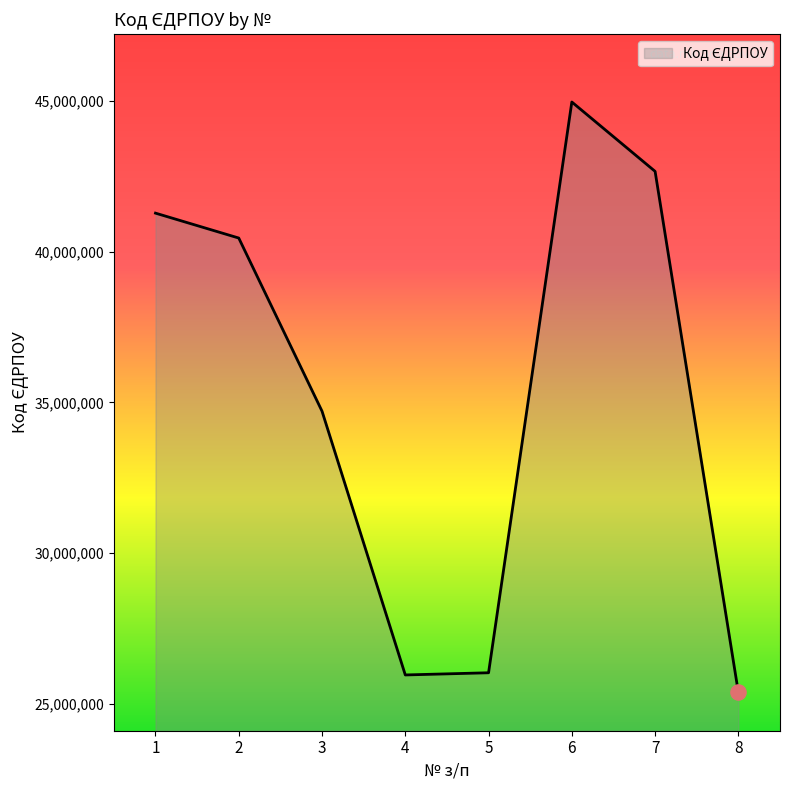

What is the change in value from 3 to 7?

+7956716